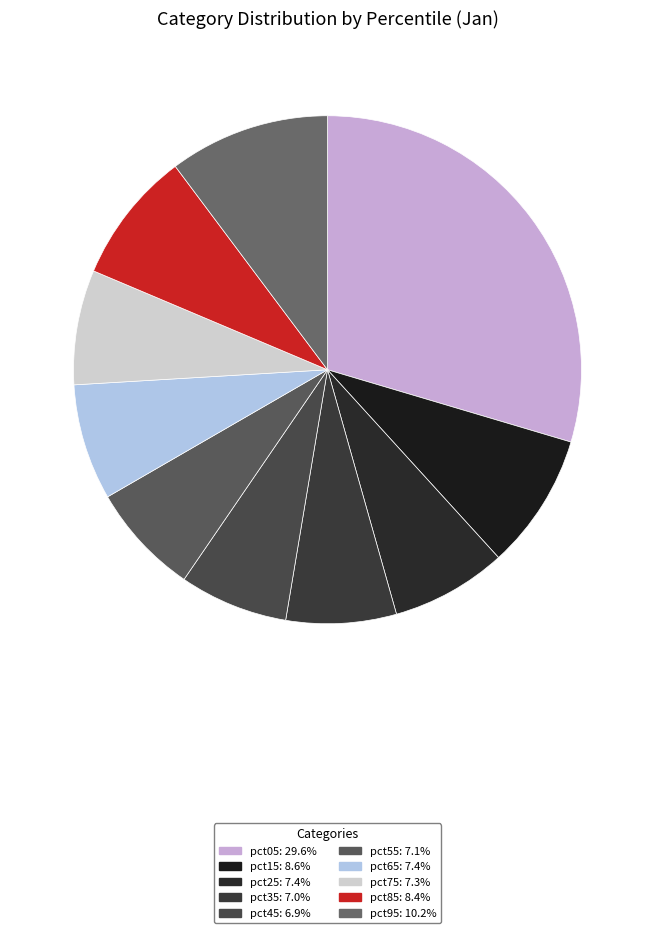

To the nearest percent, what is the combined percentage of pct45 and pct55?

14%